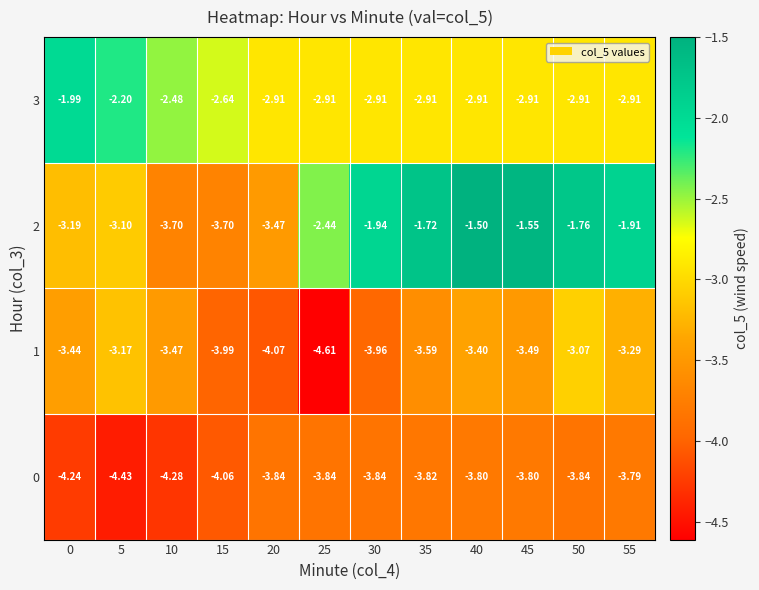

Is the value of 0 at 5 greater than the value of 1 at 20?

No